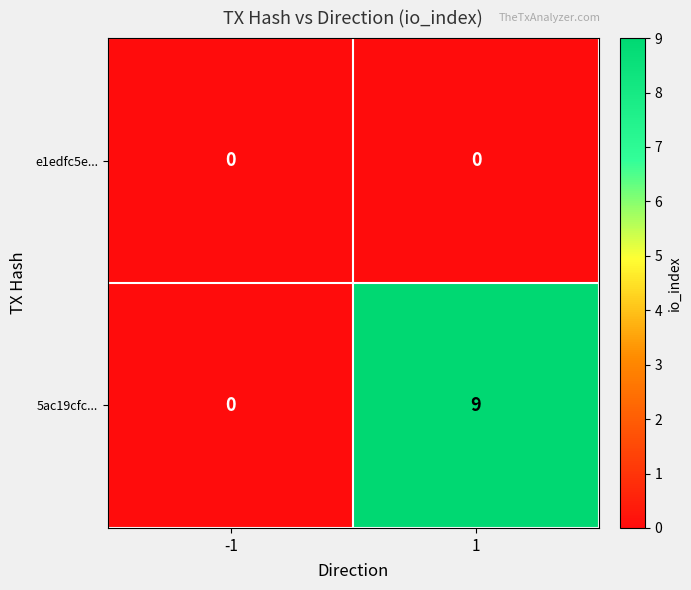

Which series has the largest range (max minus min)?

5ac19cfc...